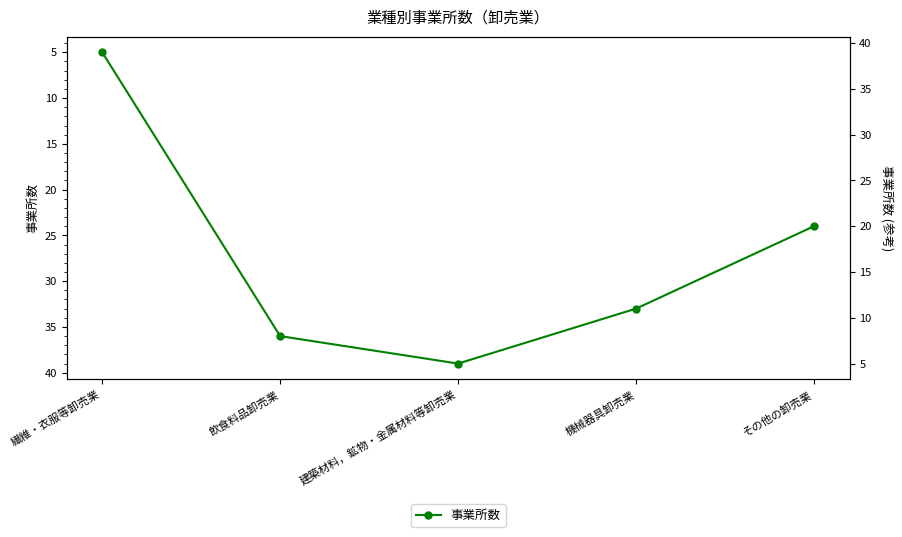

At which category does the chart reach its minimum across all series?

繊維・衣服等卸売業